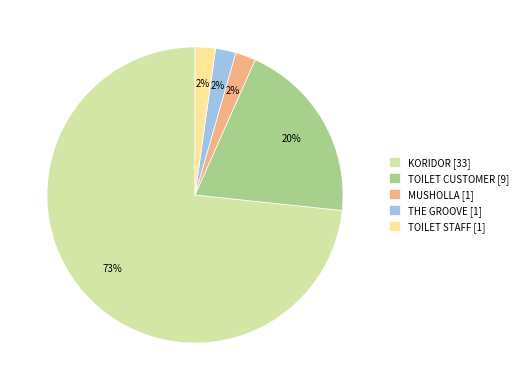

Combined, do KORIDOR [33] and THE GROOVE [1] account for over 50%?

Yes